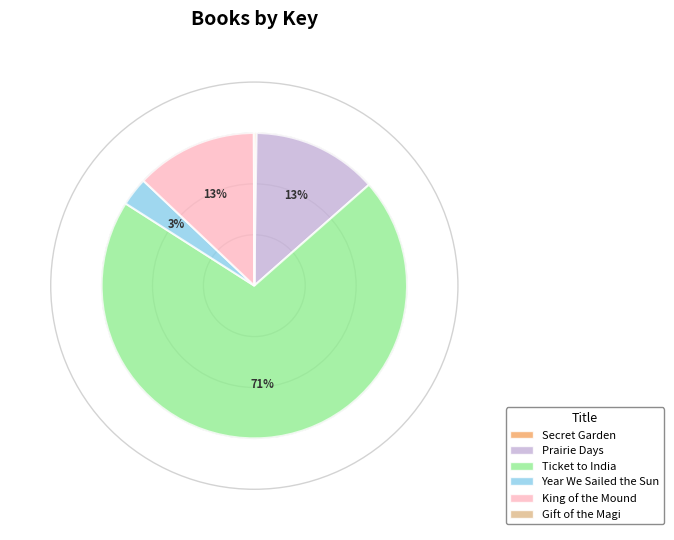

Is it true that Year We Sailed the Sun is 3% of the pie?

True